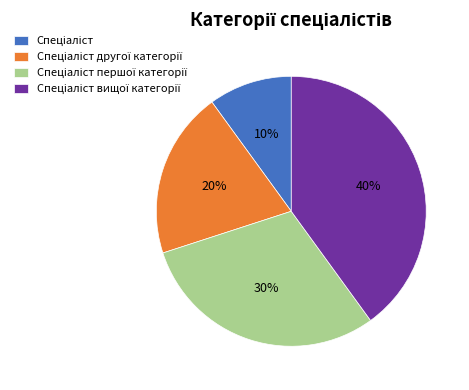

Count the number of slices in the pie.

4